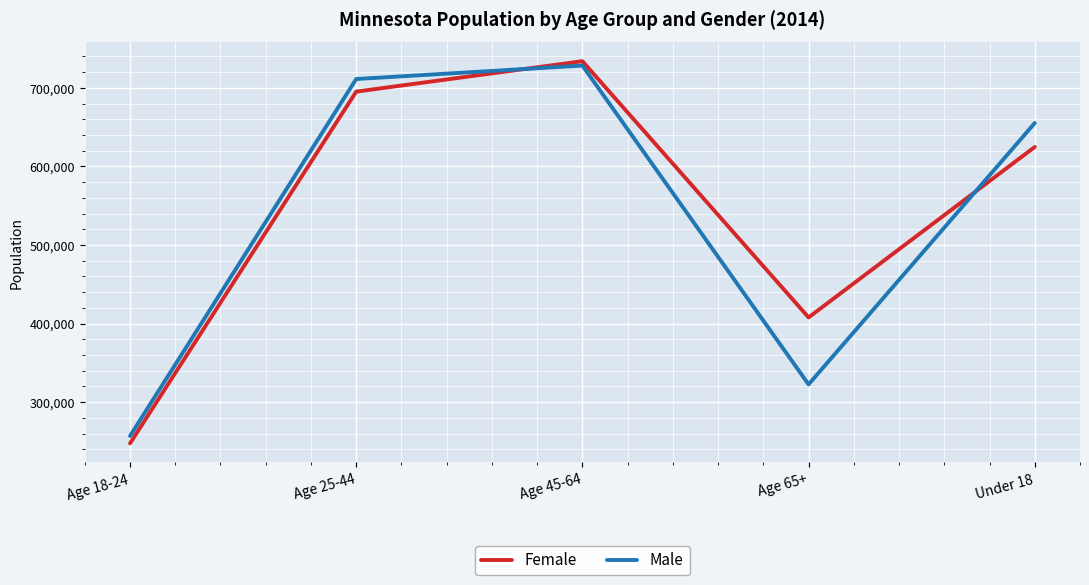

List the series in order of their peak value, lowest first.

Male, Female